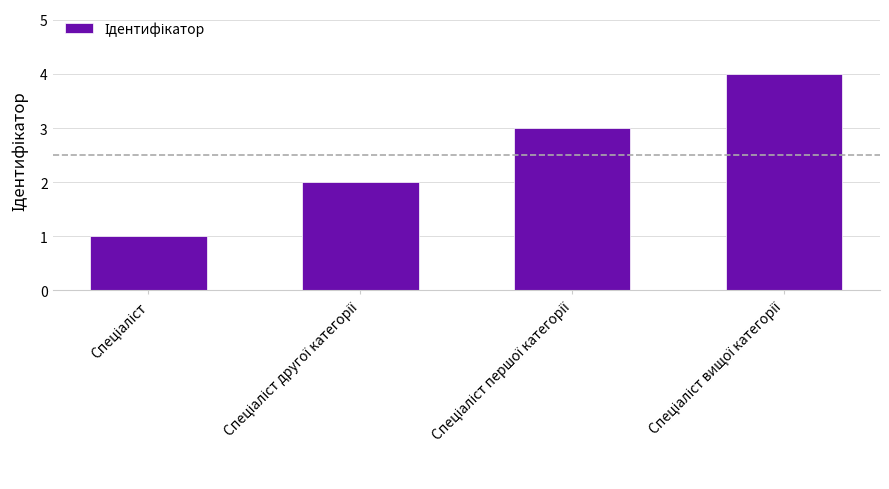

What is the sum of all values?

10